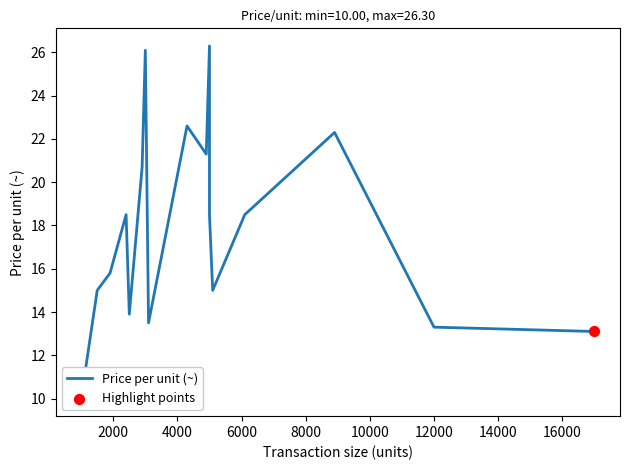

Approximately how many times larger is the value at 2013_2400 compared to 2015_6100?

1.0